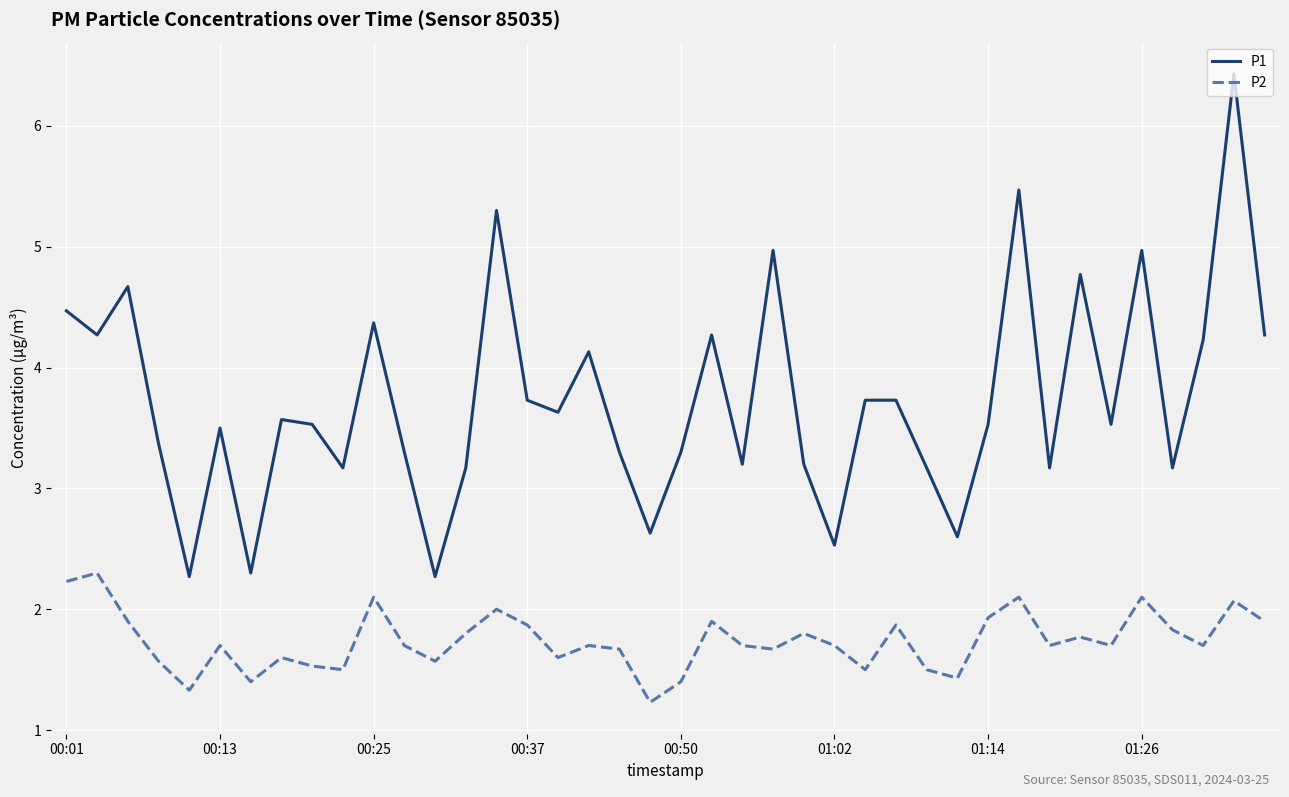

List the series in order of their overall mean, highest first.

P1, P2